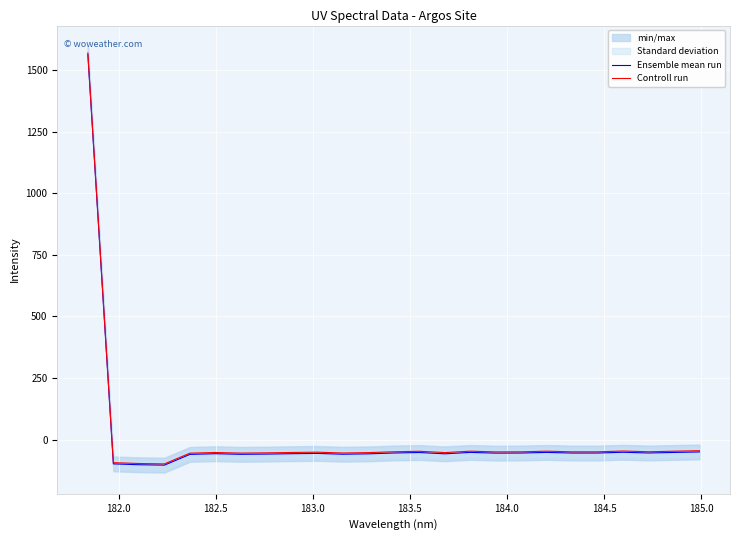

How many interior local valleys does the Ensemble mean run series have?

7